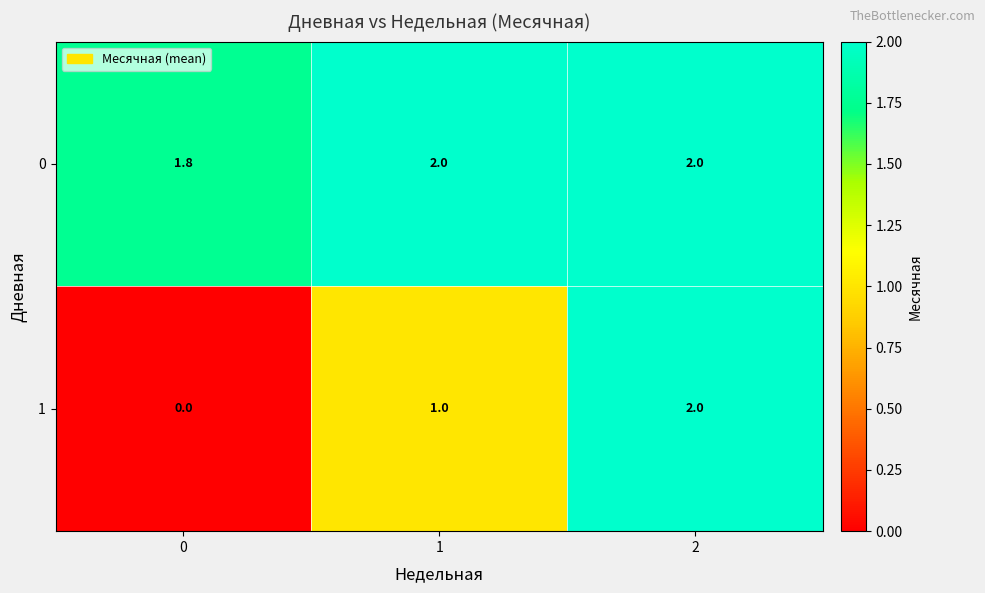

Reading right to left, what are all the values shown in this chart?

0: 2.0	2.0	1.8
1: 2.0	1.0	0.0